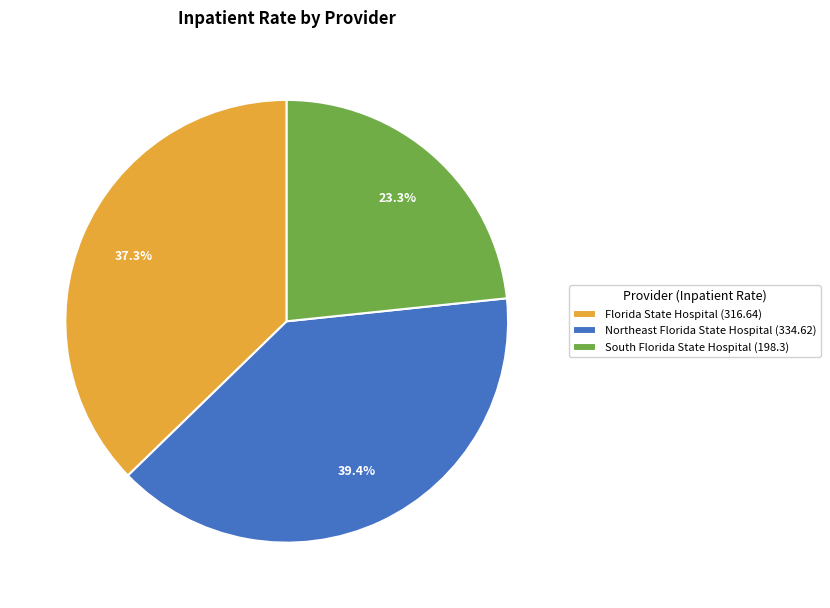

What is the largest slice in the pie chart?

Northeast Florida State Hospital